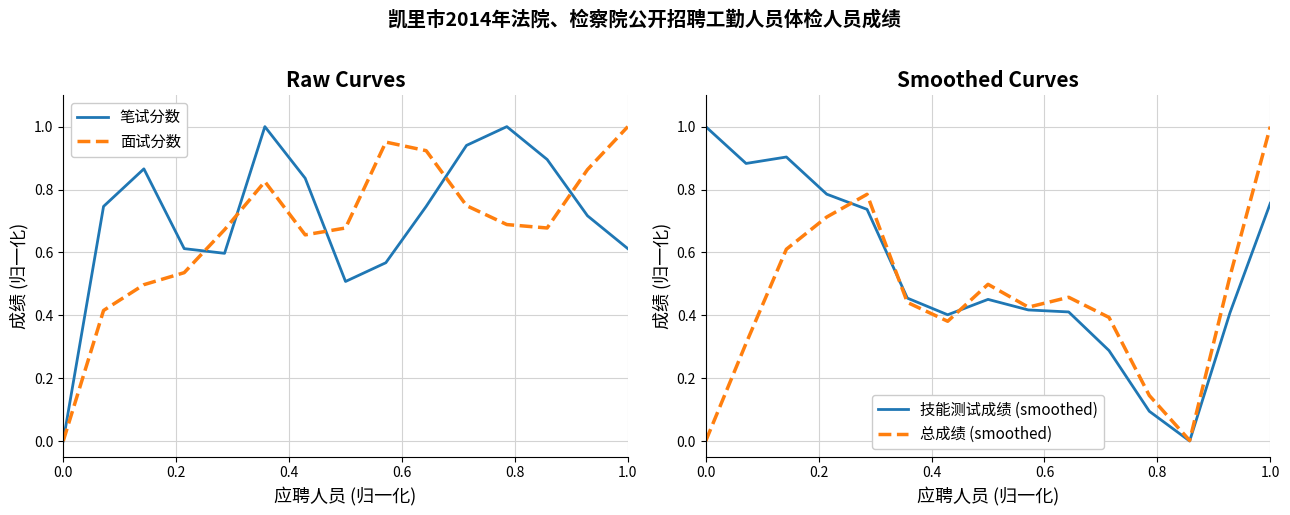

True or false: 面试分数 has more than 1 interior local peaks.

True